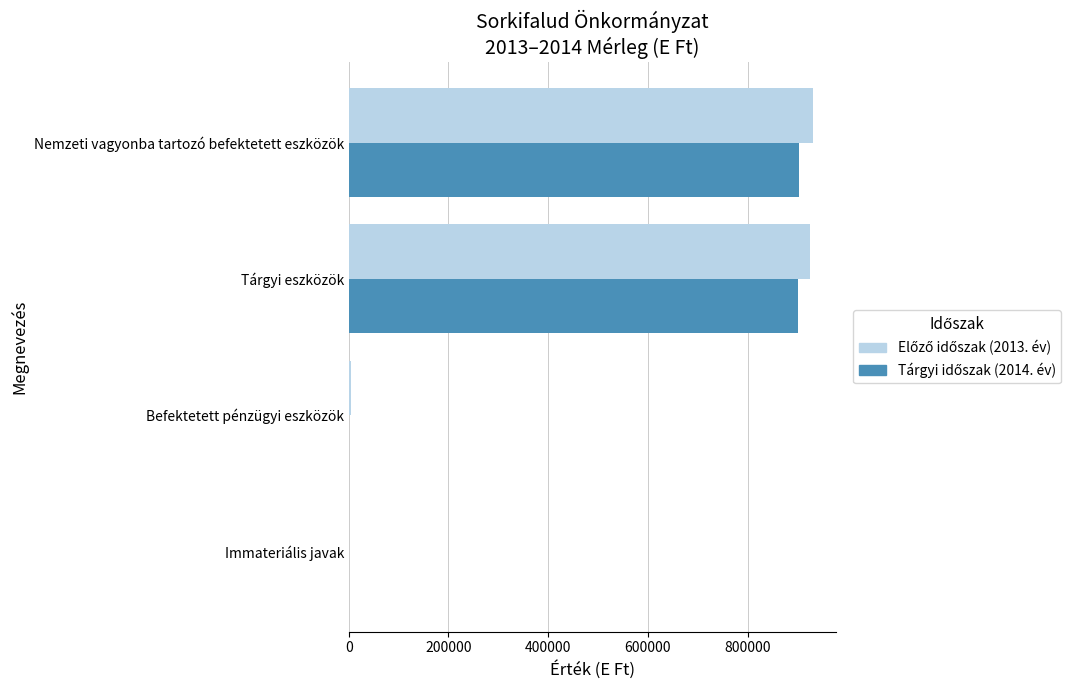

How many distinct data groups are displayed?

2